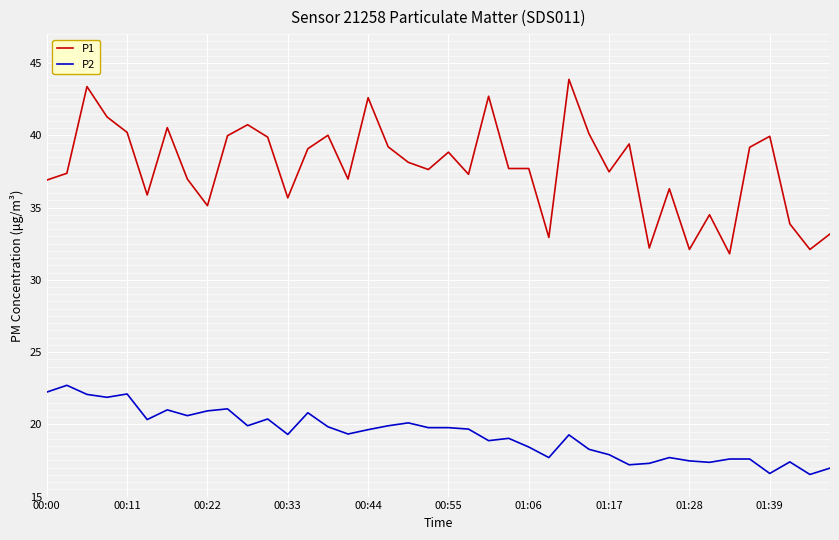

What is the greatest value displayed?

43.9